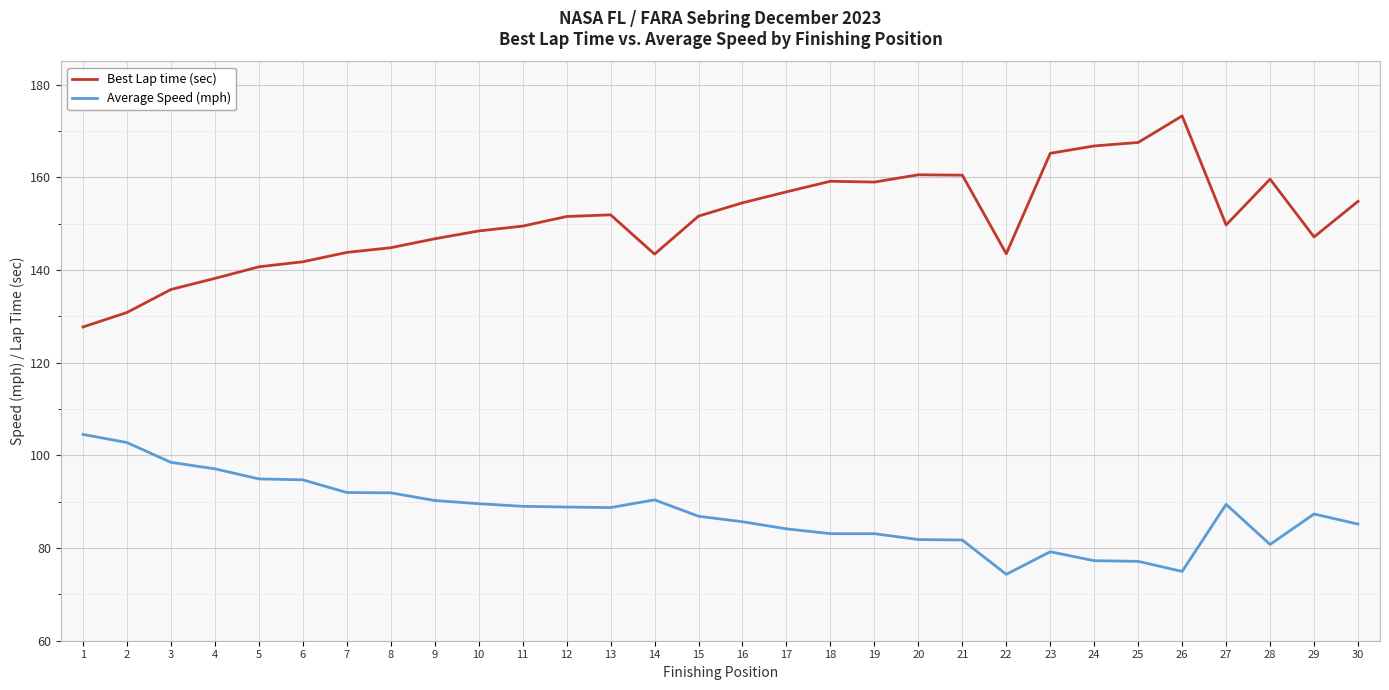

At which category is the sum across all series the highest?

26